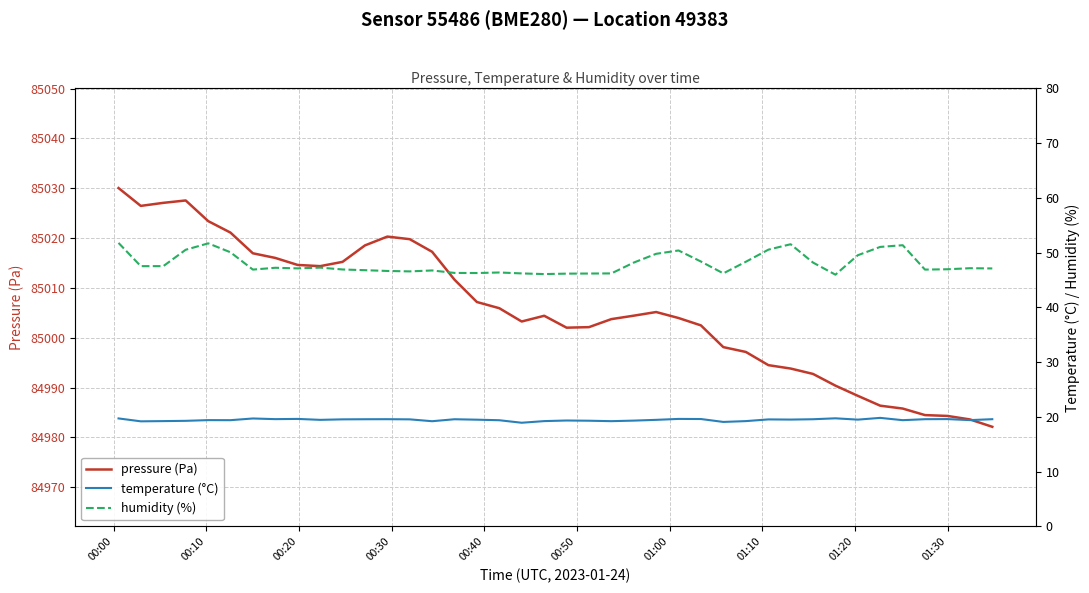

How many lines are shown in the chart?

3